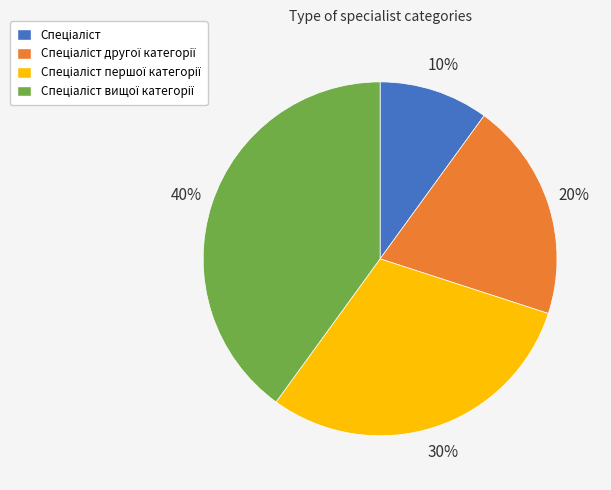

To the nearest percent, what is the average slice percentage?

25%